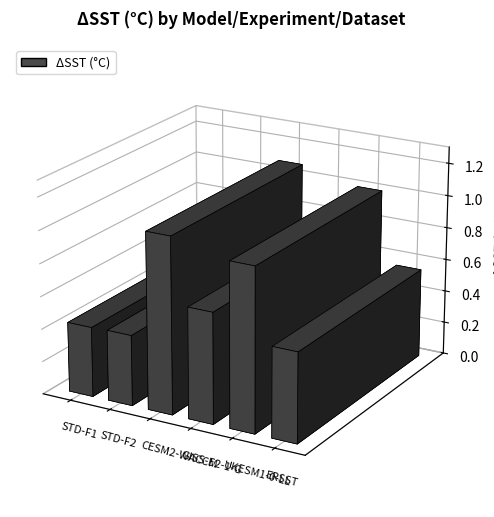

What is the greatest value displayed?

1.1